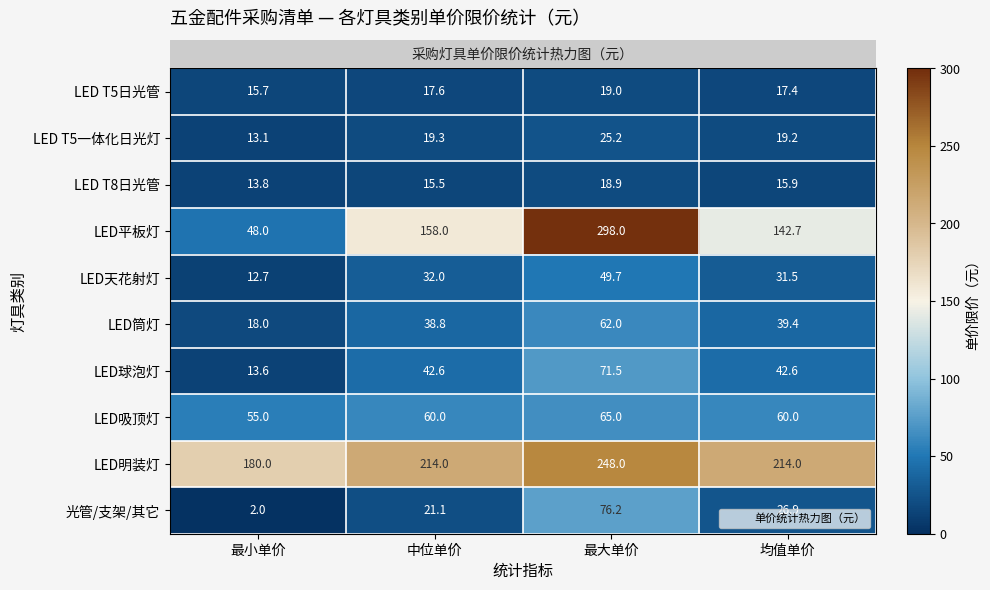

What is the sum of all LED天花射灯 values?

125.9